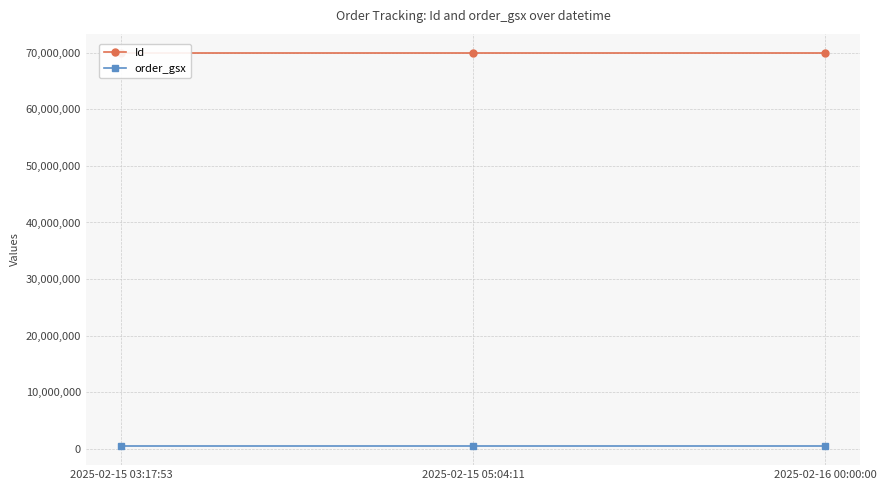

What is the sum of all Id values?

209581734